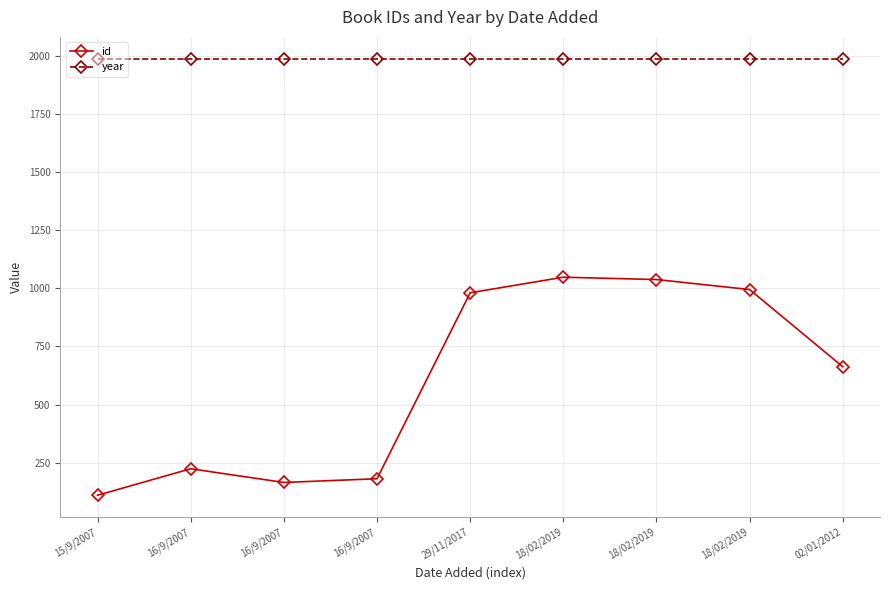

Which series has the widest spread of values?

id